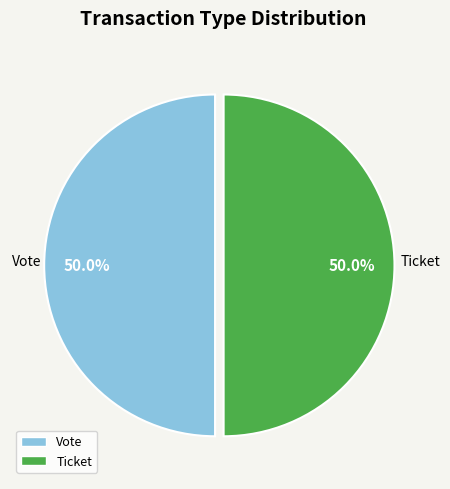

Approximately how many times larger is the value at Vote compared to Ticket?

1.0